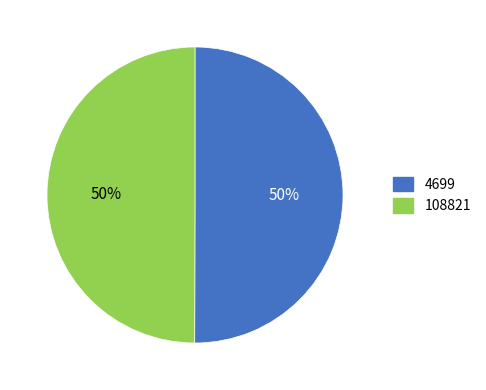

Approximately how many times larger is the value at 108821 compared to 4699?

1.0